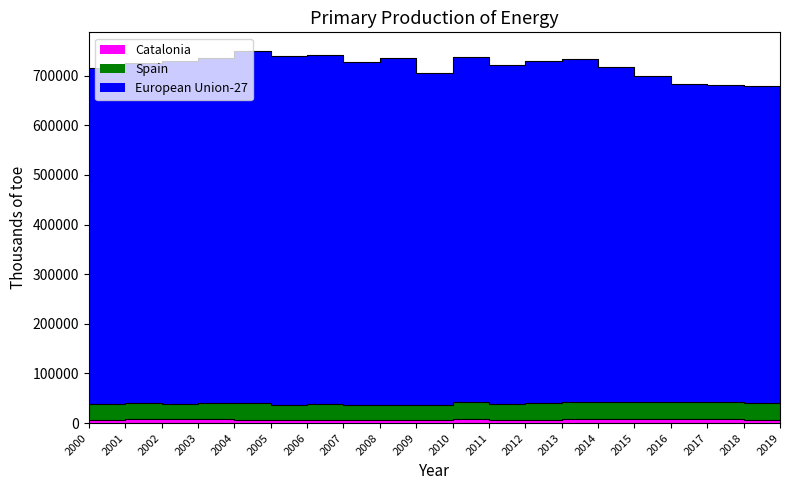

The value of European Union-27 at 2010 is 1124601. True or false?

False